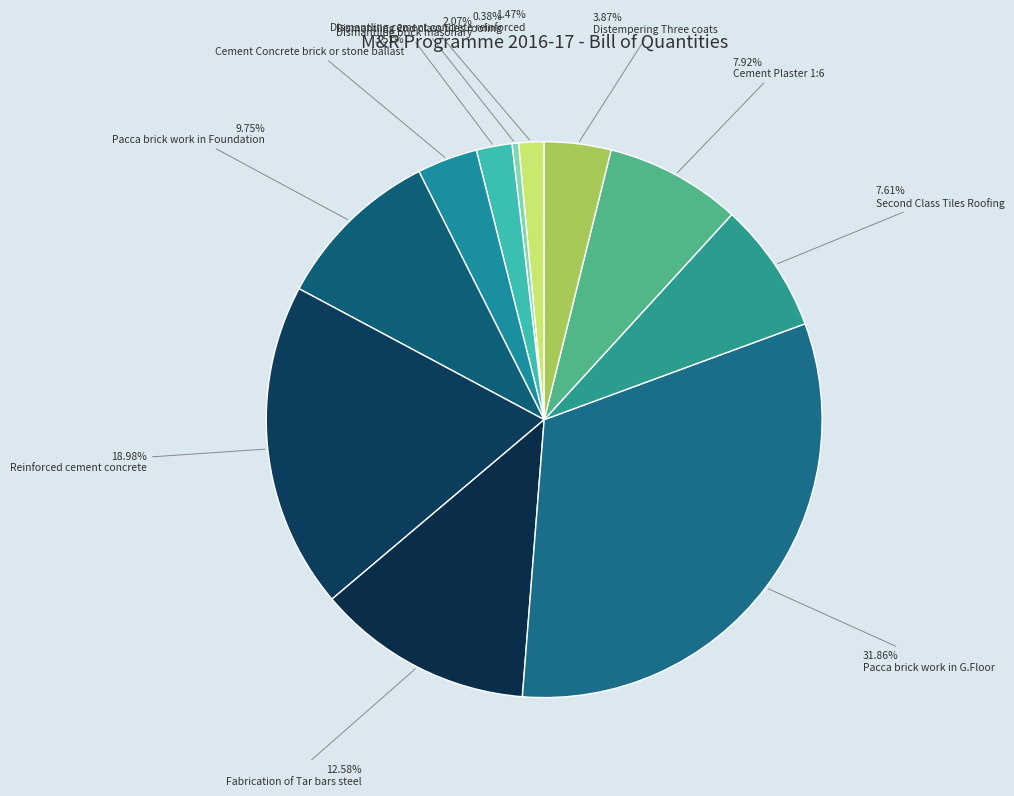

What percentage is NOT represented by Dismantling cement concrete reinforced?

98.5%